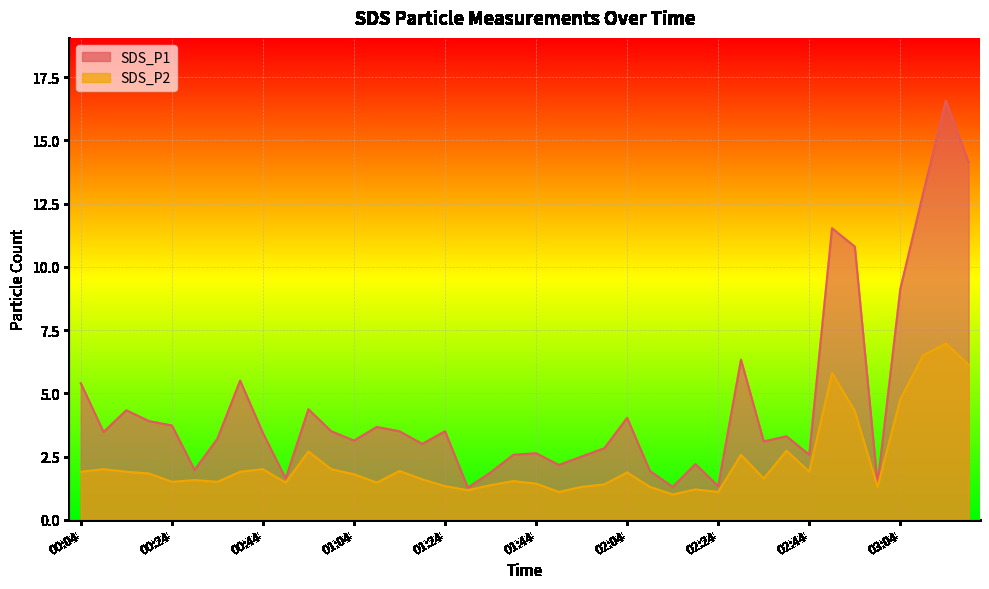

What is the label of the 23rd point from the right?

01:29